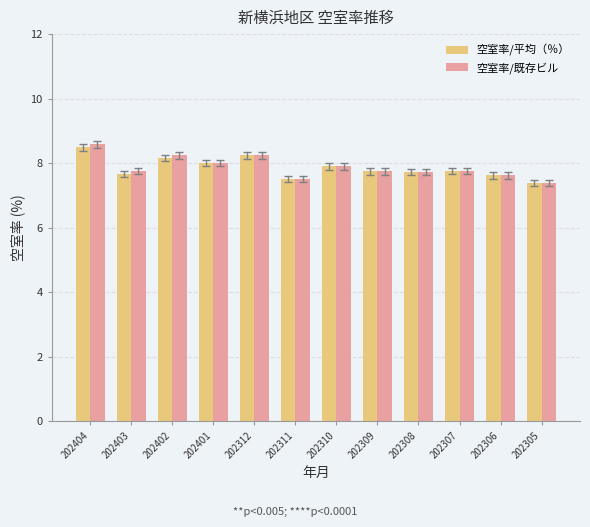

At which category is the sum across all series the highest?

202404